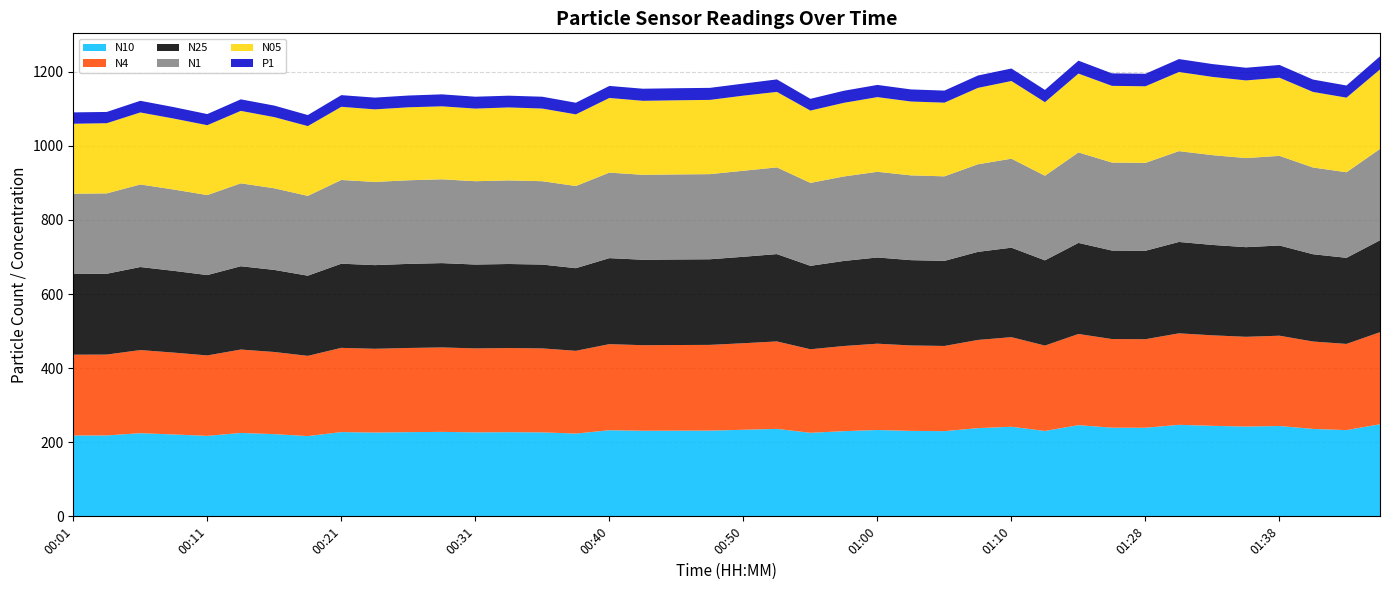

Reading left to right, what are all the values shown in this chart?

N10: 218.1	218.3	224.4	221.0	217.1	225.1	221.8	216.6	227.4	226.1	227.2	227.9	226.7	227.1	226.6	223.4	232.4	231.0	231.2	231.4	233.6	236.1	225.5	229.9	233.0	230.6	229.9	238.1	241.8	230.5	246.1	239.2	239.1	247.0	244.3	242.3	243.8	235.9	232.7	248.5
N4: 218.1	218.2	224.3	220.9	217.1	225.0	221.7	216.5	227.3	226.0	227.1	227.9	226.6	227.0	226.5	223.3	232.3	230.9	231.1	231.3	233.5	236.0	225.4	229.8	232.9	230.5	229.9	238.0	241.7	230.4	246.0	239.2	239.0	246.9	244.2	242.2	243.7	235.8	232.6	248.4
N25: 217.8	218.1	224.1	220.7	216.9	224.8	221.5	216.3	227.1	225.8	226.9	227.6	226.3	226.8	226.3	223.1	232.1	230.6	230.9	231.1	233.3	235.7	225.2	229.5	232.7	230.3	229.6	237.7	241.5	230.1	245.8	238.9	238.7	246.6	243.9	241.9	243.4	235.6	232.4	248.1
N1: 216.6	216.9	222.8	219.4	215.8	223.8	220.2	215.4	226.0	224.5	225.7	226.1	224.9	225.6	224.9	221.7	230.8	229.2	229.5	229.7	232.1	234.0	223.8	228.1	231.2	228.8	228.2	236.3	240.2	228.3	244.2	237.4	237.2	245.1	242.3	240.4	241.9	234.1	230.9	246.4
N05: 188.9	189.4	194.3	191.5	188.6	195.5	192.1	188.3	197.4	195.8	196.9	196.9	195.9	196.9	196.1	193.3	201.4	199.8	200.1	200.4	202.7	203.7	195.2	198.7	201.5	199.3	198.8	206.1	209.6	198.5	212.8	207.0	206.7	213.6	211.1	209.6	210.9	203.9	201.3	214.6
P1: 30.6	30.4	31.5	30.9	30.0	31.1	31.1	29.8	31.5	31.7	31.8	32.3	32.1	31.7	31.9	31.4	32.5	32.6	32.5	32.5	32.5	33.7	31.7	32.5	32.9	32.7	32.5	33.4	33.8	33.2	34.8	33.7	33.8	34.9	34.6	34.2	34.4	33.4	32.8	35.4